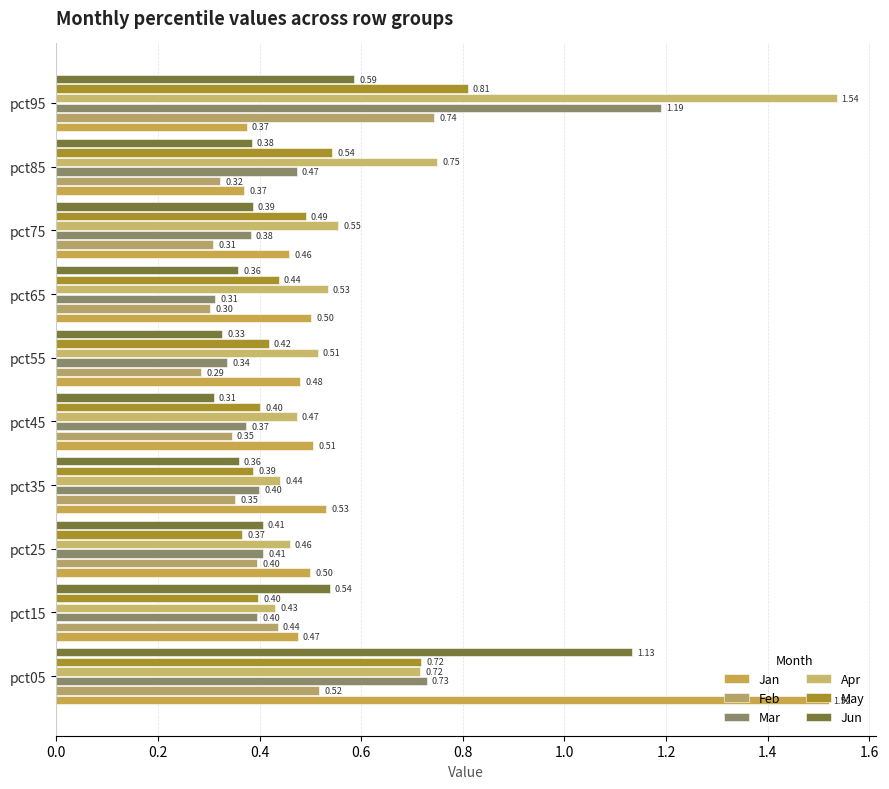

How many categories are shown in the chart?

10